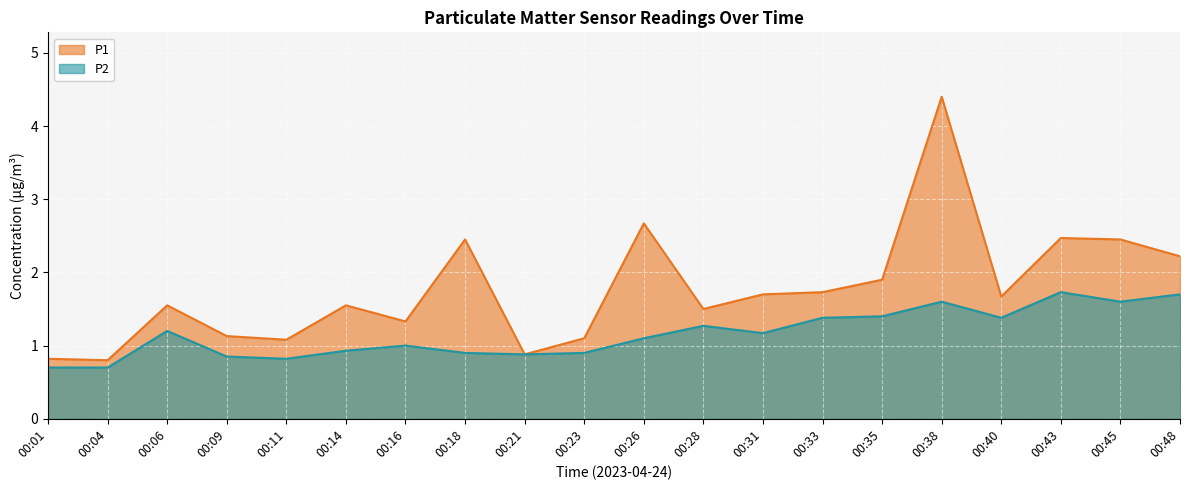

List the series in order of their overall mean, lowest first.

P2, P1